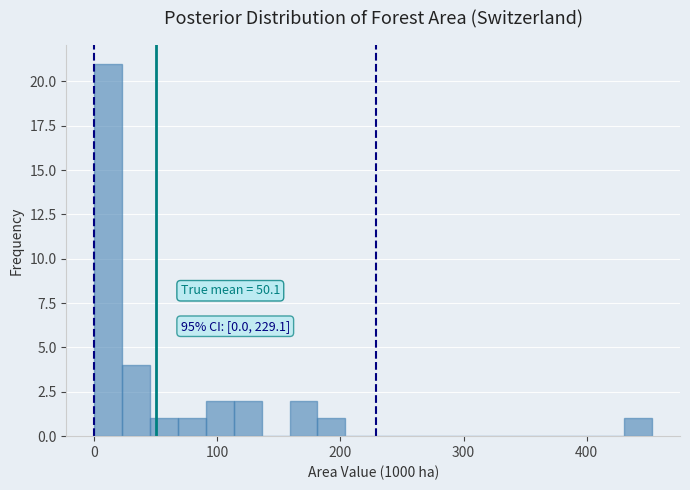

Read against the x-axis, roughly where is the centre of the tallest bar?

10